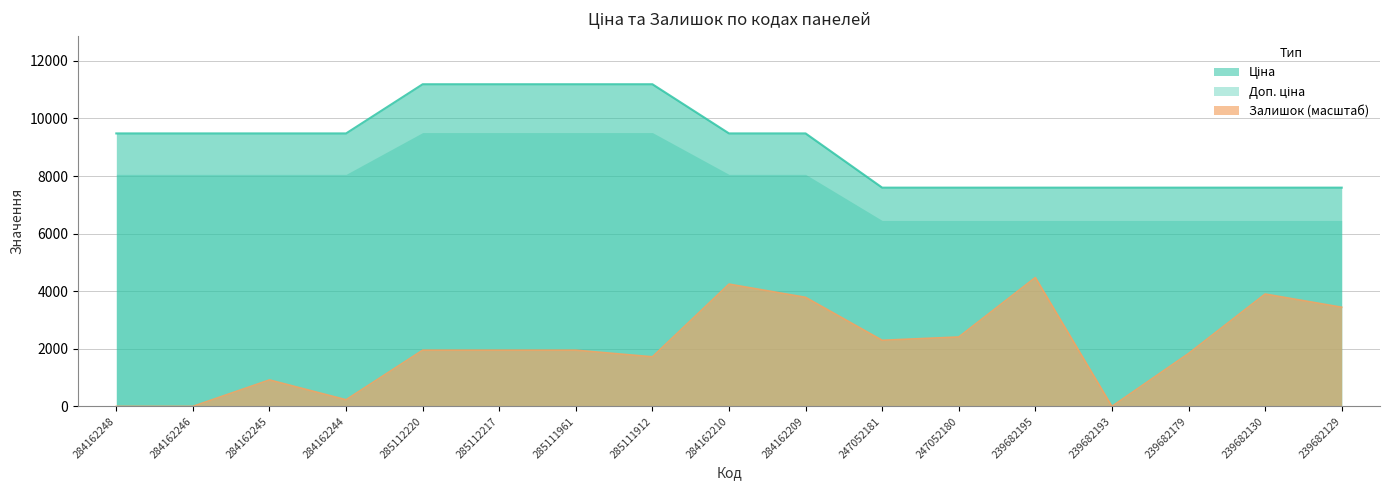

Which label corresponds to the smallest value in the chart?

284162248